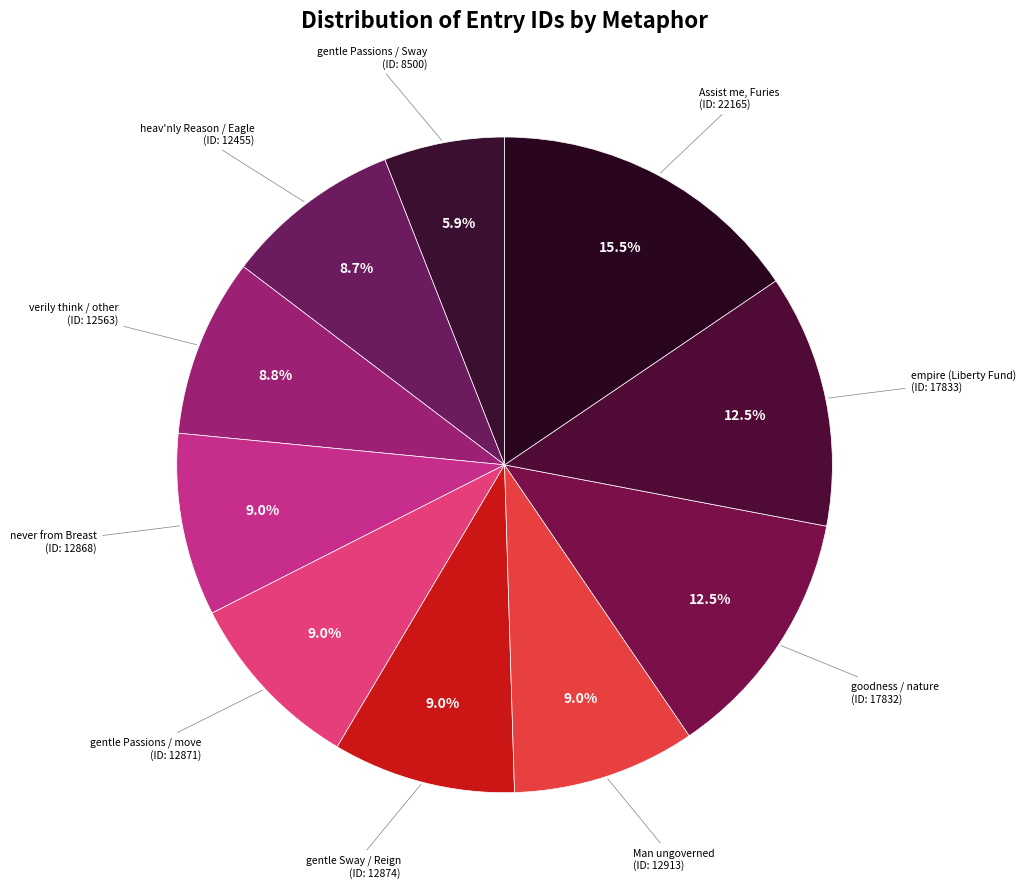

Does any single category account for the majority?

No